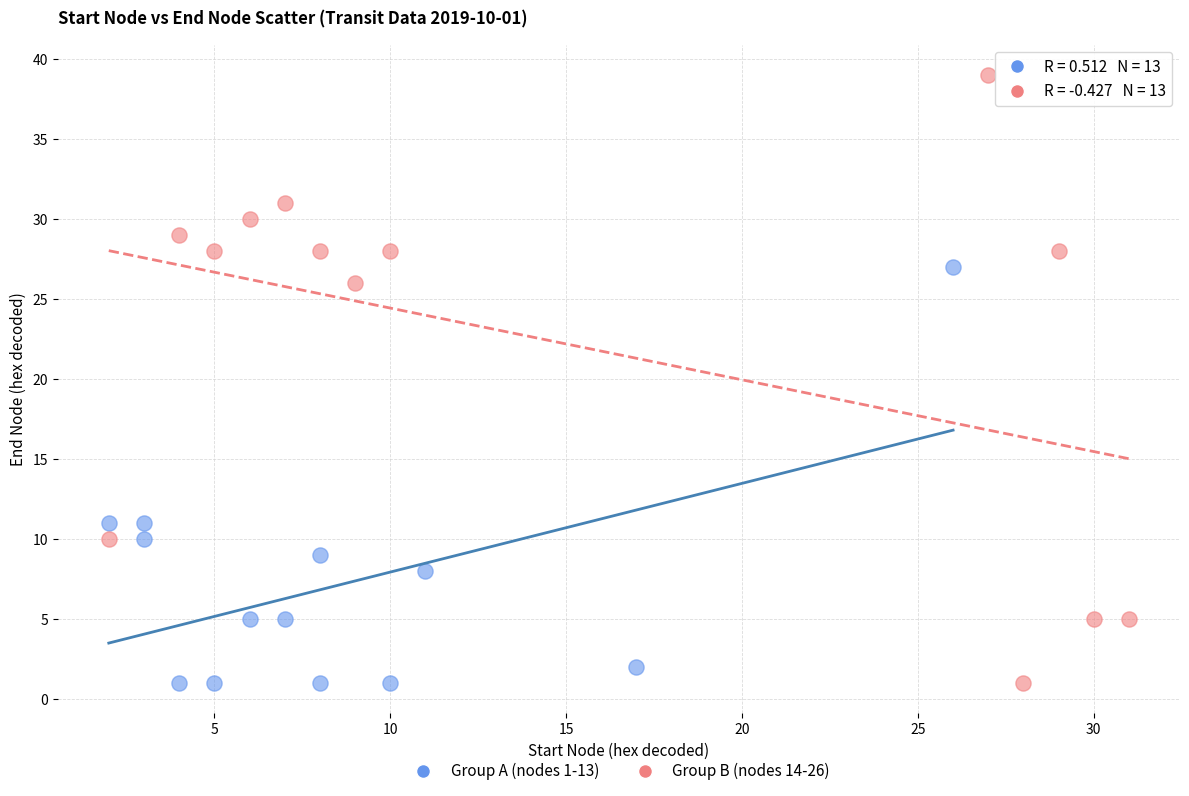

Which series contains the highest Y value?

Group B (nodes 14-26)